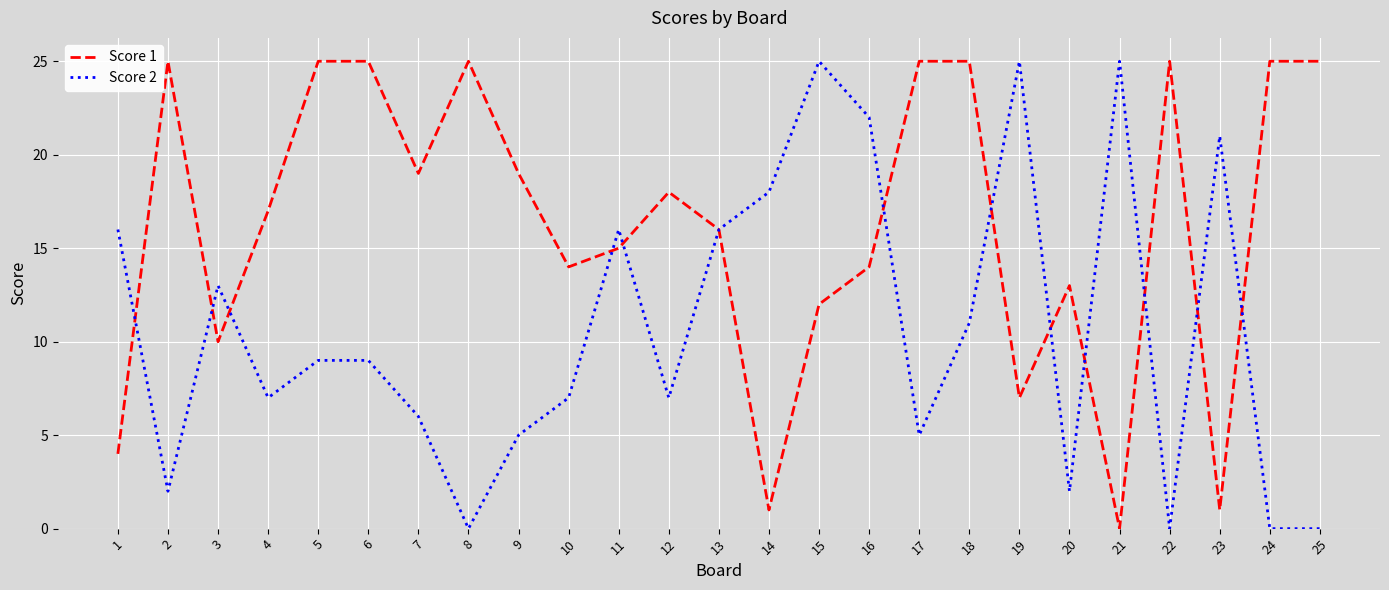

What is the difference between the maximum and minimum values in the Score 2 series?

25